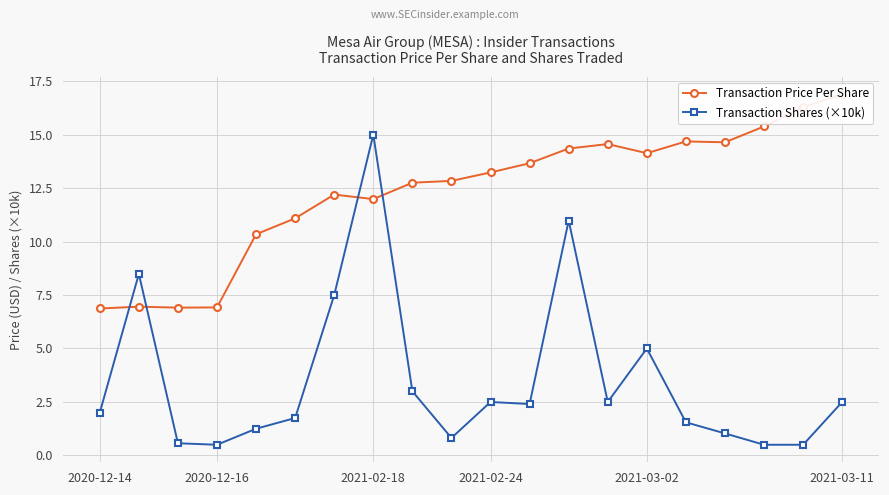

Is it true that Transaction Shares (×10k) equals 0.5 at 2020-12-16?

True